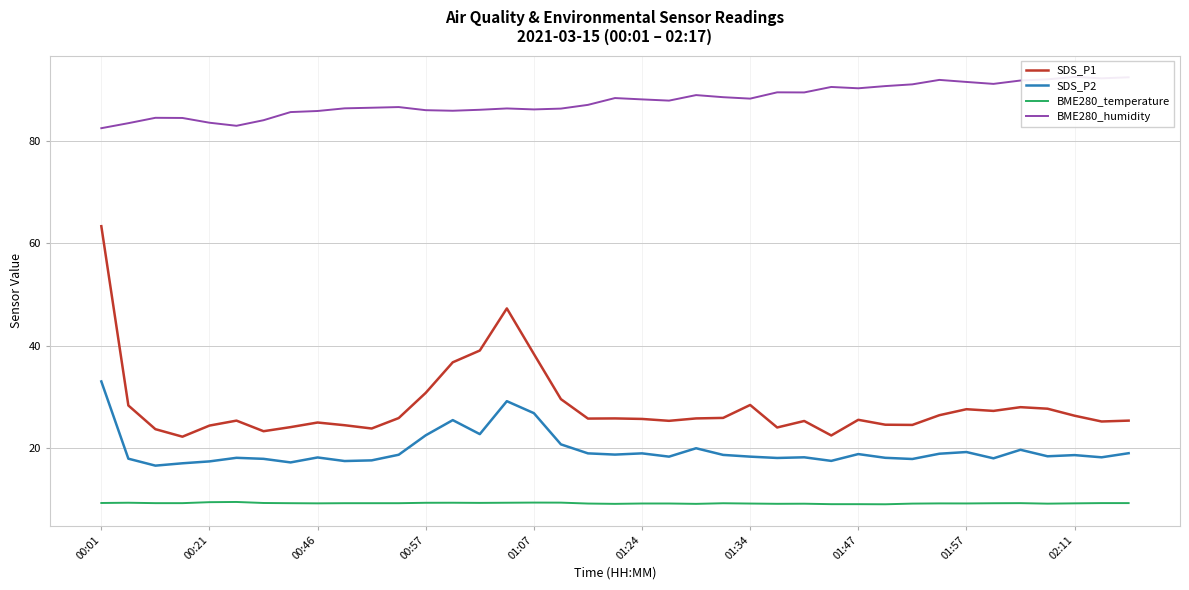

True or false: BME280_temperature and SDS_P2 intersect in this chart.

False